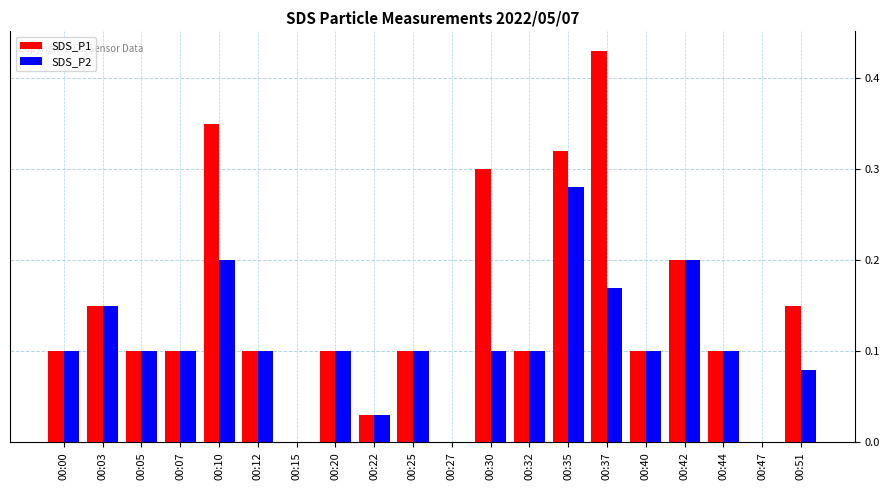

Is the value of SDS_P1 at 00:12 greater than the value of SDS_P2 at 00:51?

Yes